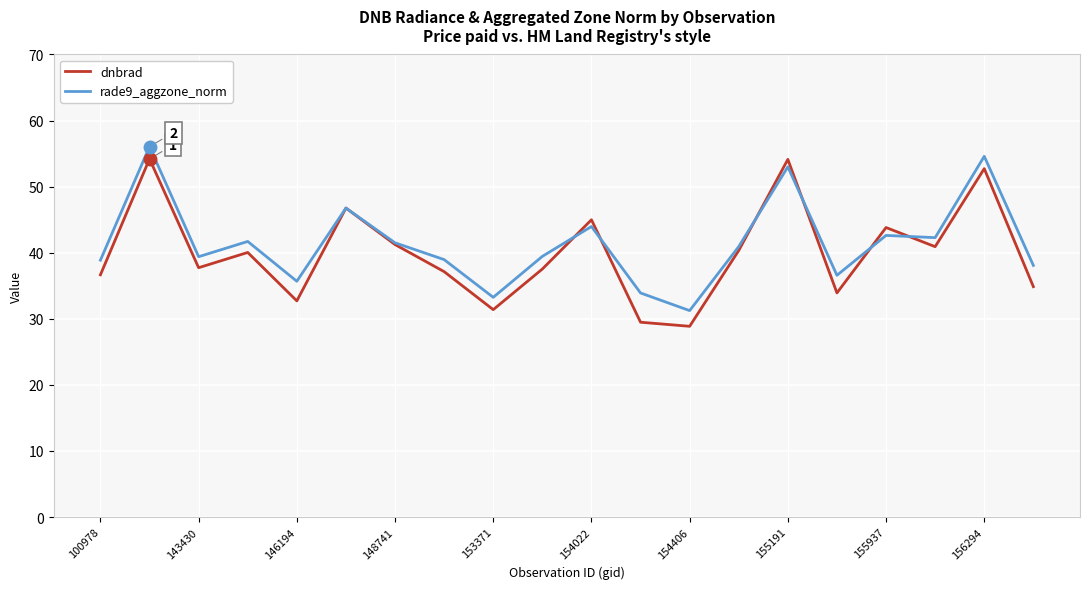

Which series has the largest range (max minus min)?

dnbrad